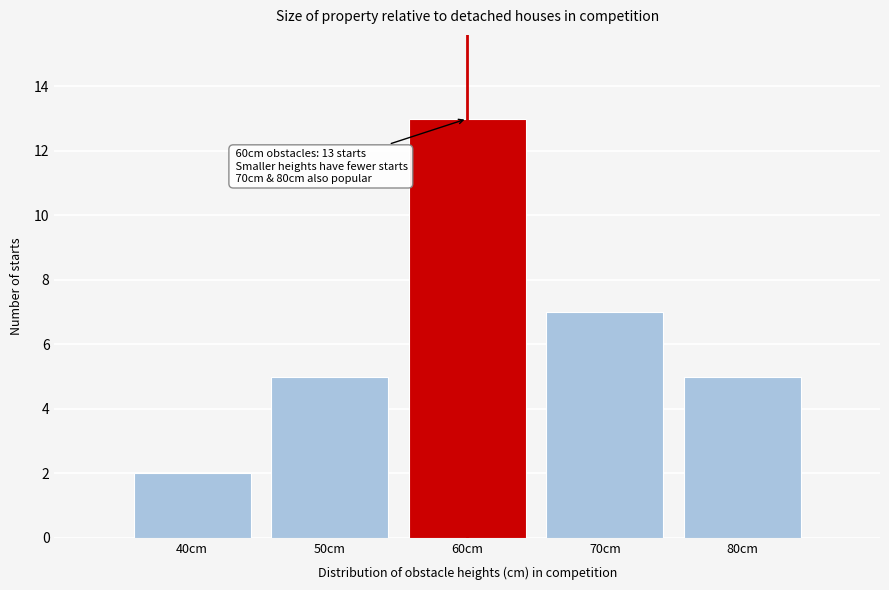

Which range on the x-axis has the tallest bar?

55 to 65